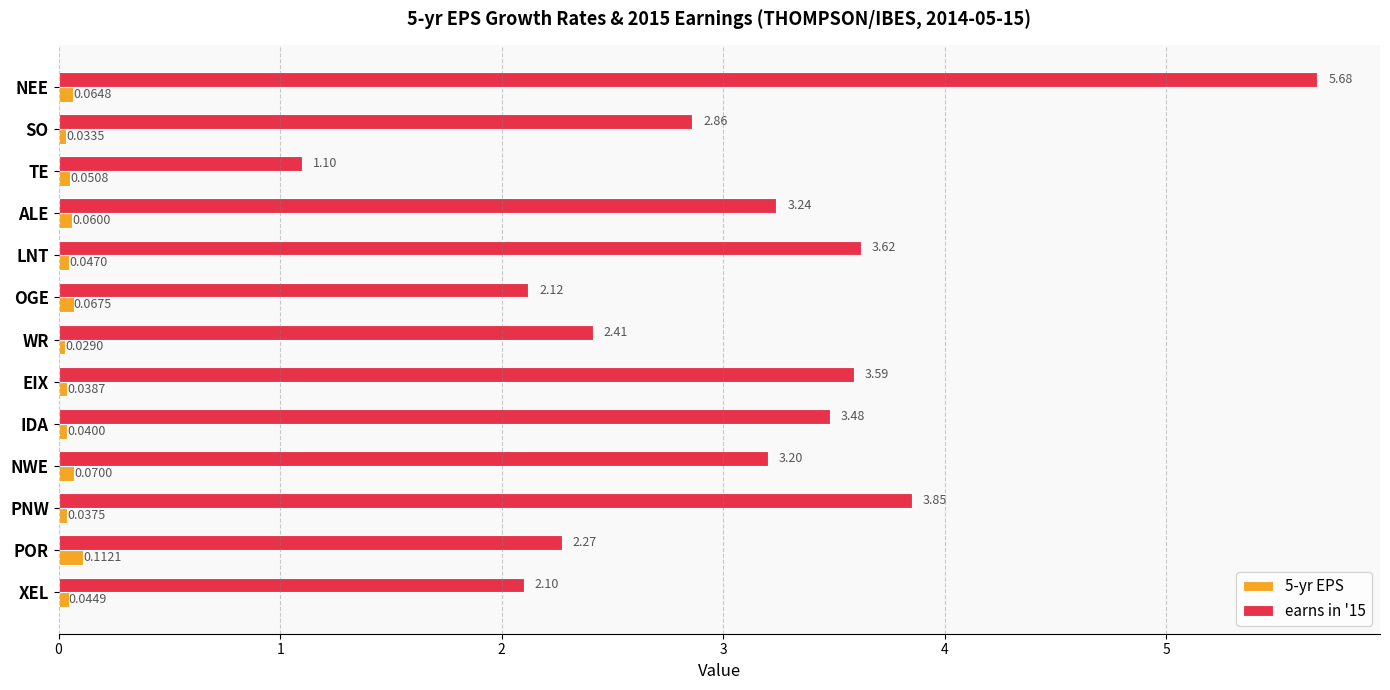

List the labels in order of 5-yr EPS value, largest first.

POR, NWE, OGE, NEE, ALE, TE, LNT, XEL, IDA, EIX, PNW, SO, WR